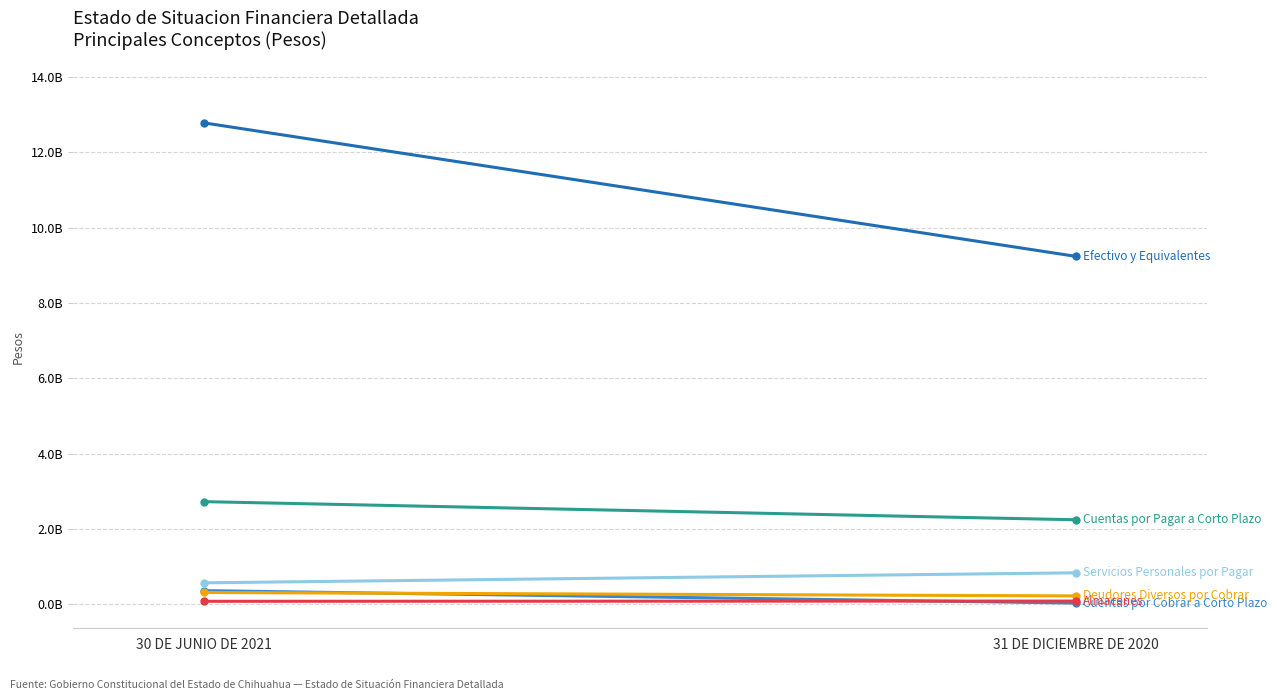

The Deudores Diversos por Cobrar series shows 220539065 at 31 DE DICIEMBRE DE 2020. True or false?

True